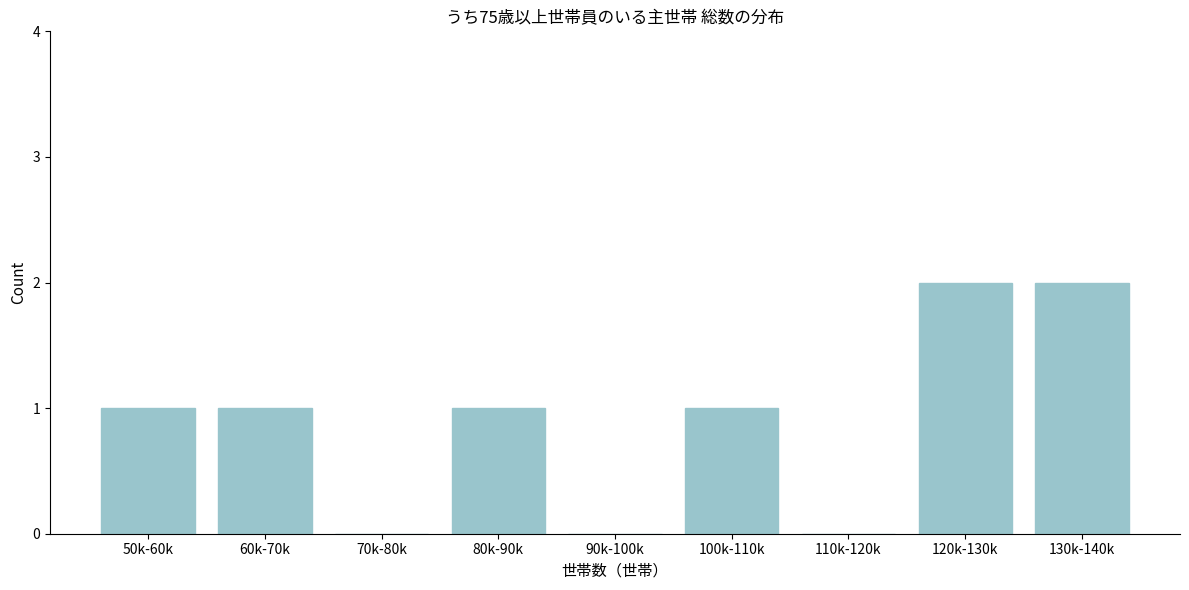

Reading left to right, extract all data points from this chart.

50k-60k=1	60k-70k=1	70k-80k=0	80k-90k=1	90k-100k=0	100k-110k=1	110k-120k=0	120k-130k=2	130k-140k=2